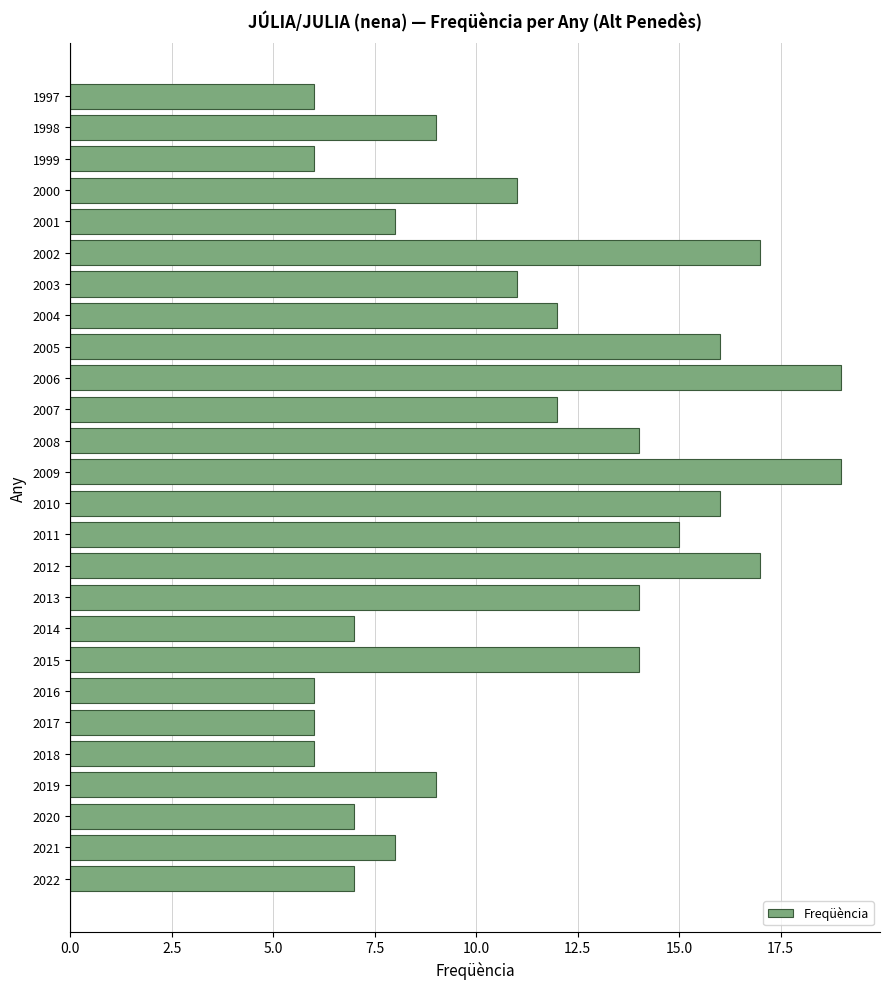

What is the difference between the values at 2011 and 2019?

6